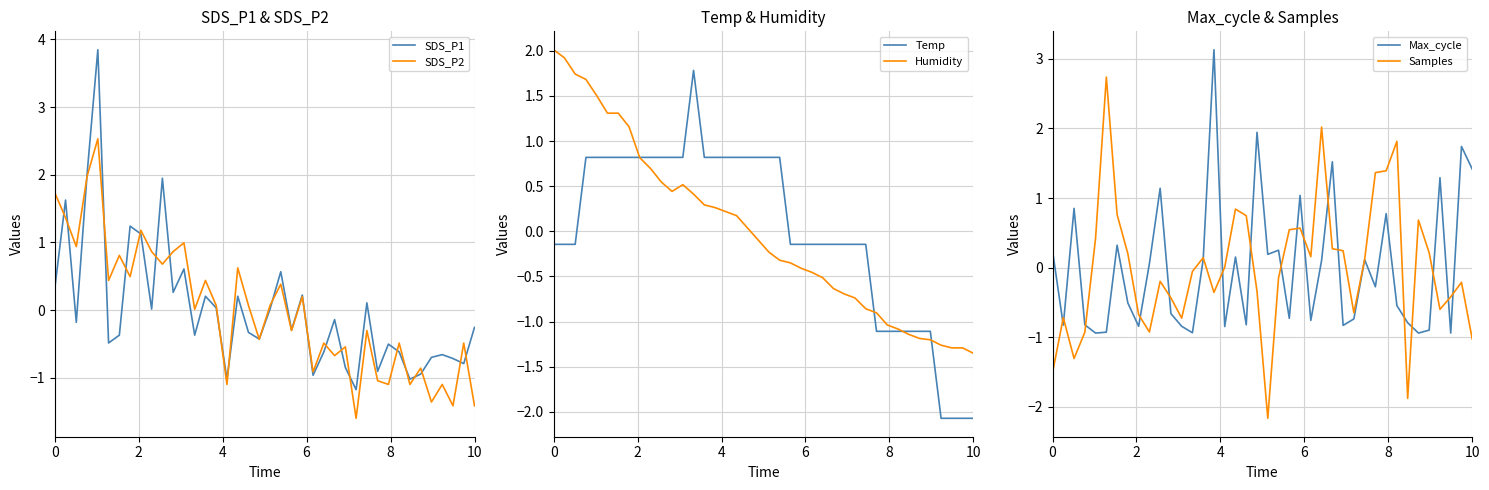

What is the maximum value for Temp?

1.8